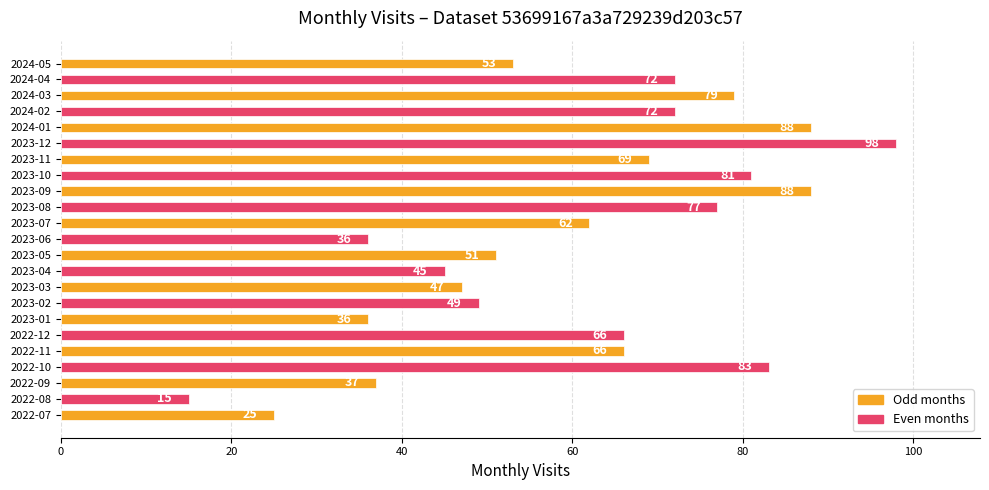

Reading bottom to top, transcribe all the data shown in this chart.

25	15	37	83	66	66	36	49	47	45	51	36	62	77	88	81	69	98	88	72	79	72	53